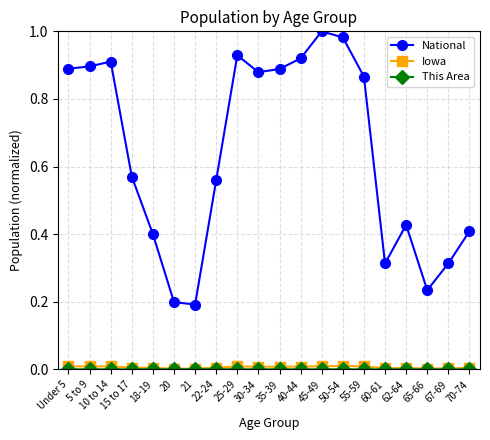

Which series has the largest range (max minus min)?

National